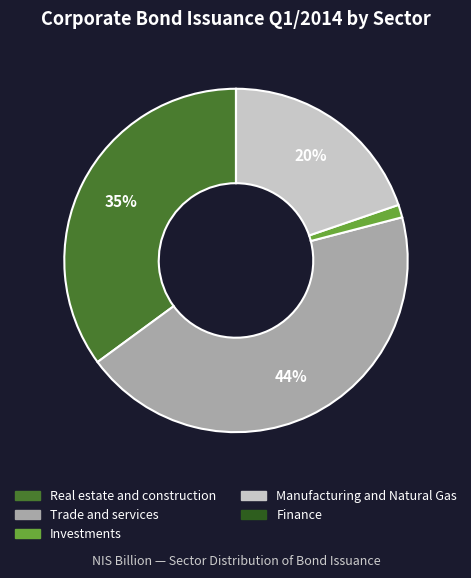

Does Investments represent more than half of the total?

No